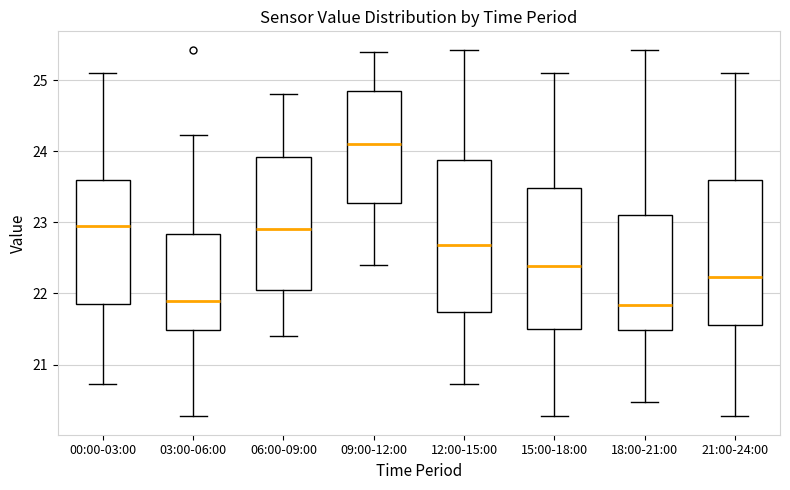

Reading left to right, transcribe this box plot: for each box, give where its median line is, the range the box spans, and where its two whiskers end, as read against the y-axis. The values are not printed on the chart, so give them approximately, as read against the axis.

00:00-03:00: median 23.0, box 21.9 to 23.6, whiskers 20.7 to 25.1
03:00-06:00: median 21.9, box 21.5 to 22.8, whiskers 20.3 to 24.2
06:00-09:00: median 22.9, box 22.1 to 23.9, whiskers 21.4 to 24.8
09:00-12:00: median 24.1, box 23.3 to 24.9, whiskers 22.4 to 25.4
12:00-15:00: median 22.7, box 21.7 to 23.9, whiskers 20.7 to 25.4
15:00-18:00: median 22.4, box 21.5 to 23.5, whiskers 20.3 to 25.1
18:00-21:00: median 21.8, box 21.5 to 23.1, whiskers 20.5 to 25.4
21:00-24:00: median 22.2, box 21.6 to 23.6, whiskers 20.3 to 25.1